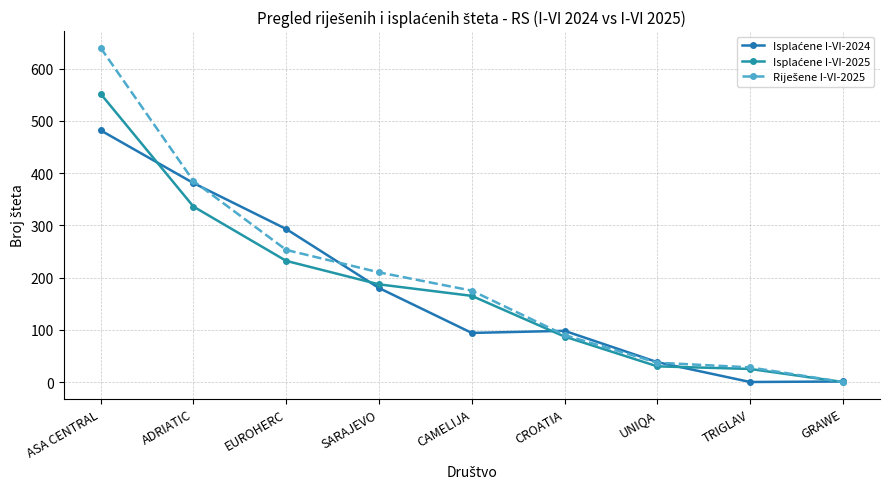

At which label does Riješene I-VI-2025 first exceed 175?

ASA CENTRAL